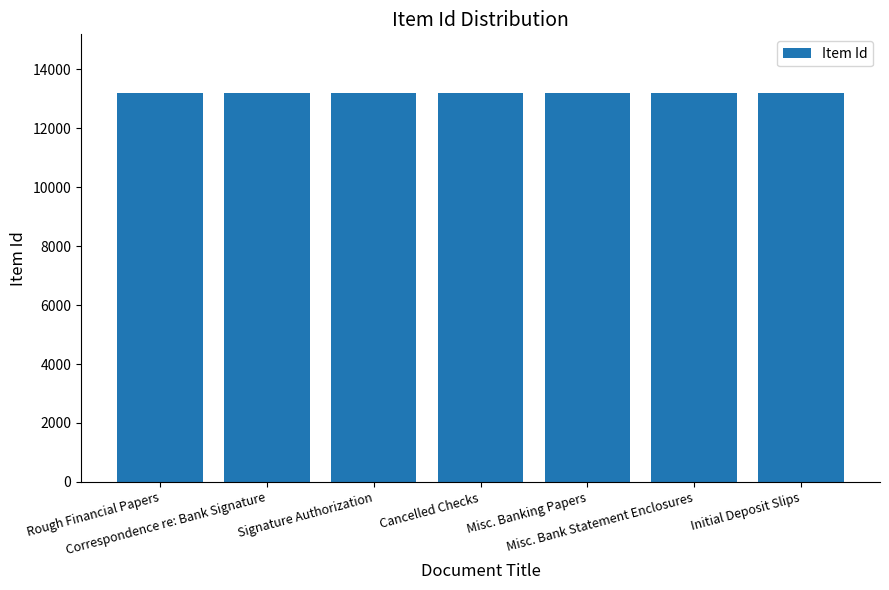

Count the number of data series in this chart.

1